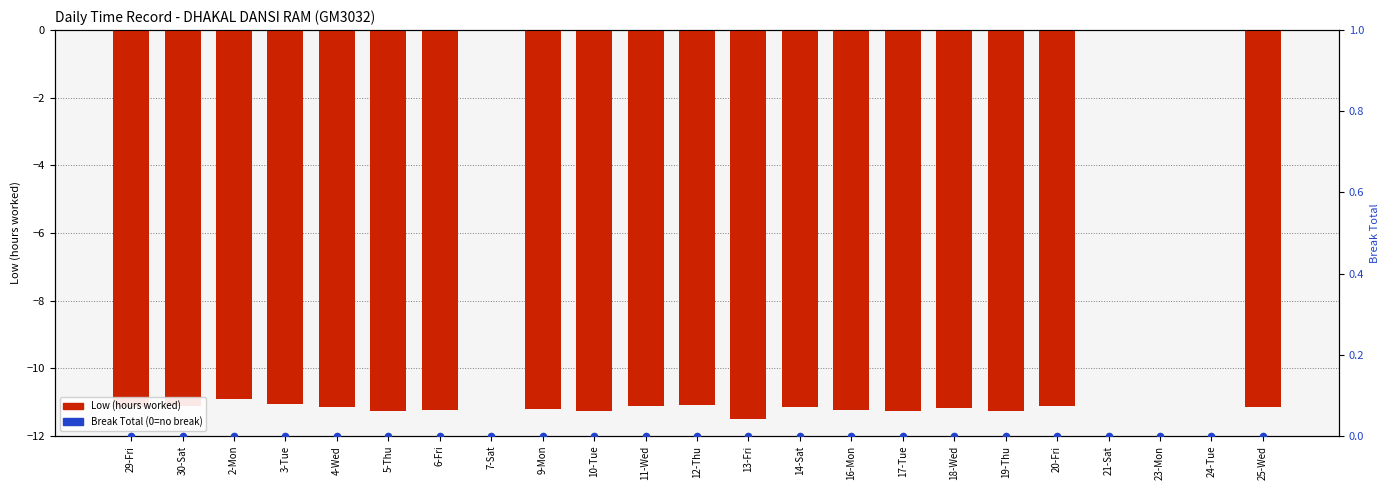

Is the value of Low (hours worked) at 9-Mon greater than the value of Break Total at 16-Mon?

No